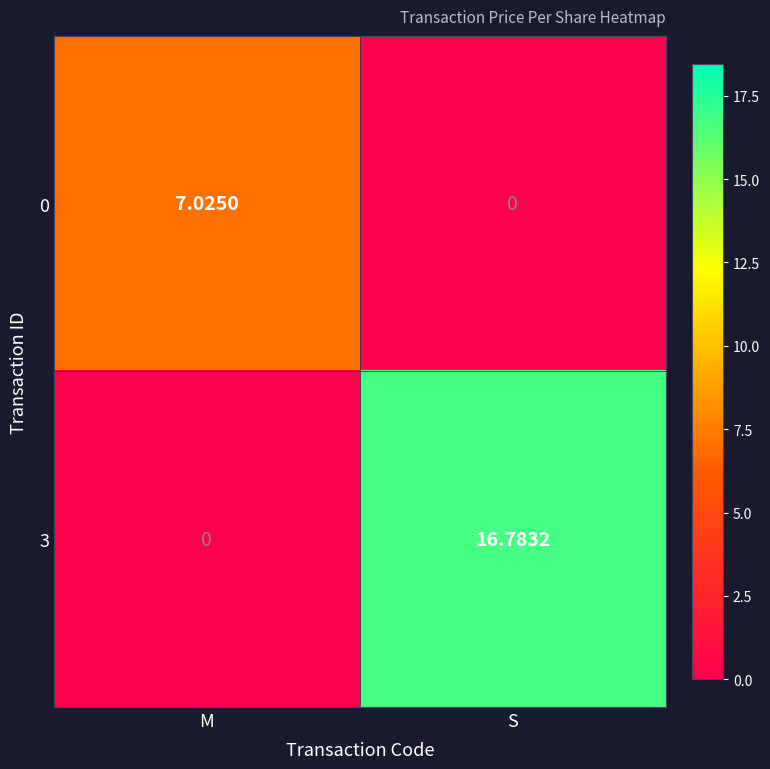

At which category is the sum across all series the highest?

S